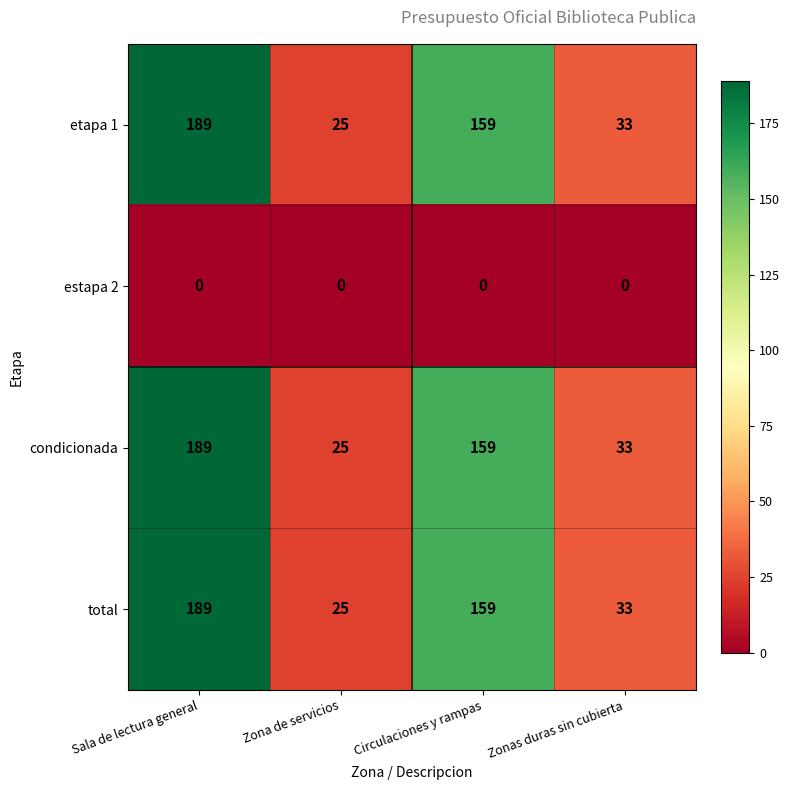

How many distinct data groups are displayed?

4